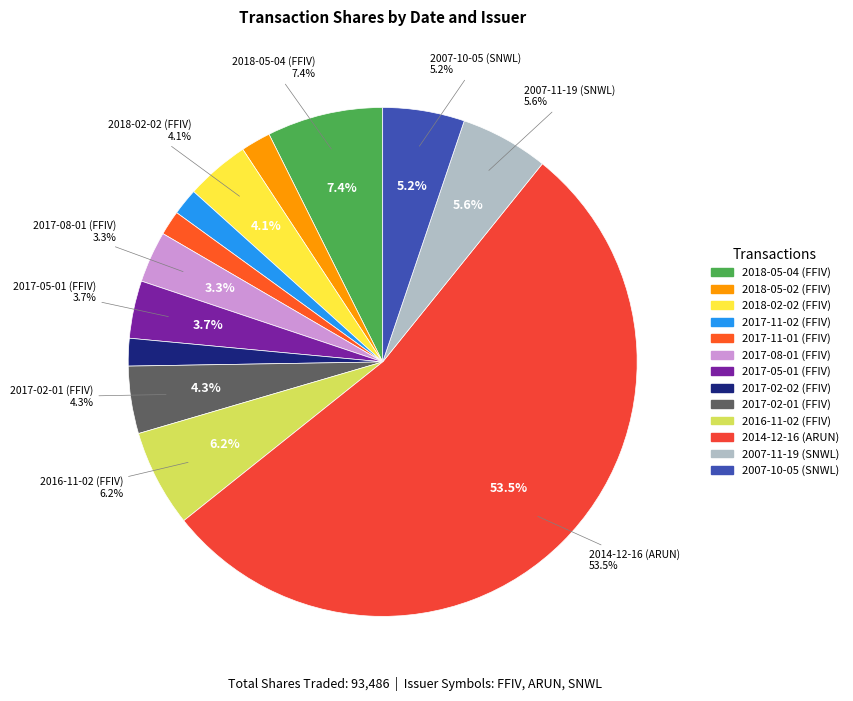

Which slice is the largest?

2014-12-16 (ARUN)